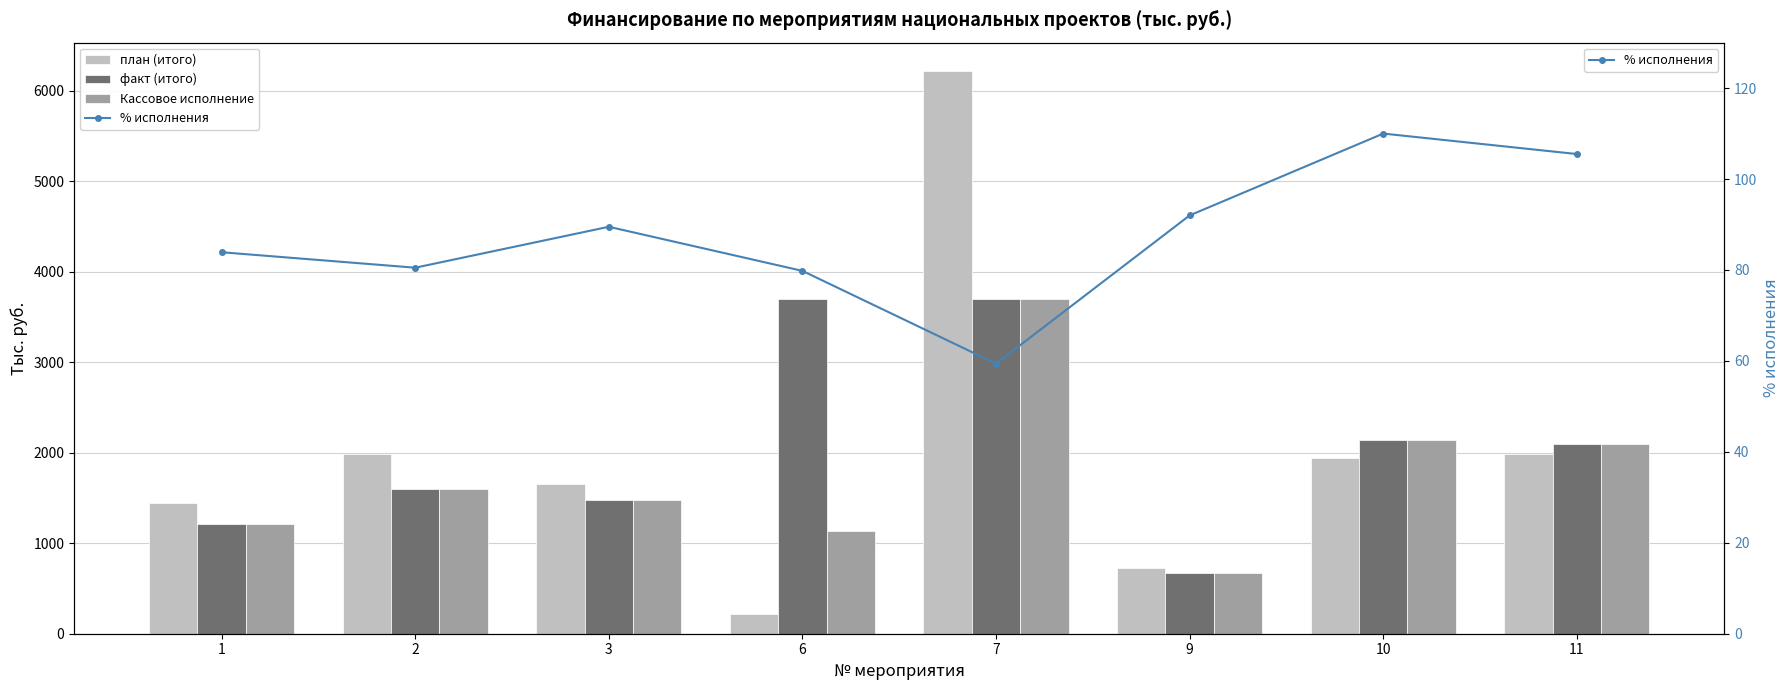

Rank the series at 7 from highest to lowest value.

план (итого), Кассовое исполнение, факт (итого), % исполнения